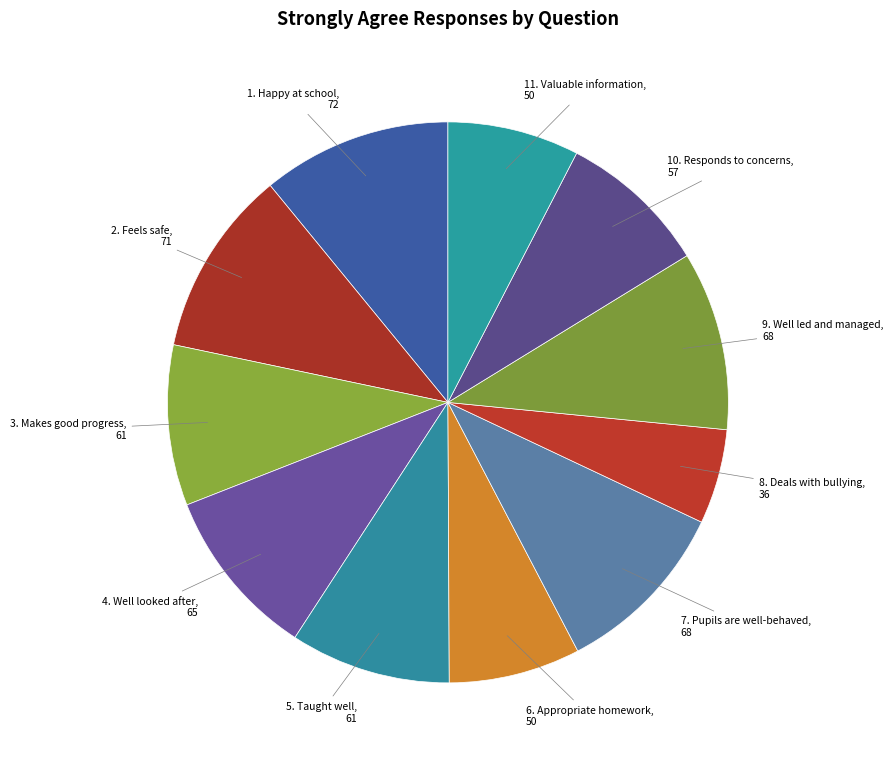

Does 6. Appropriate homework account for over 50% of the chart?

No